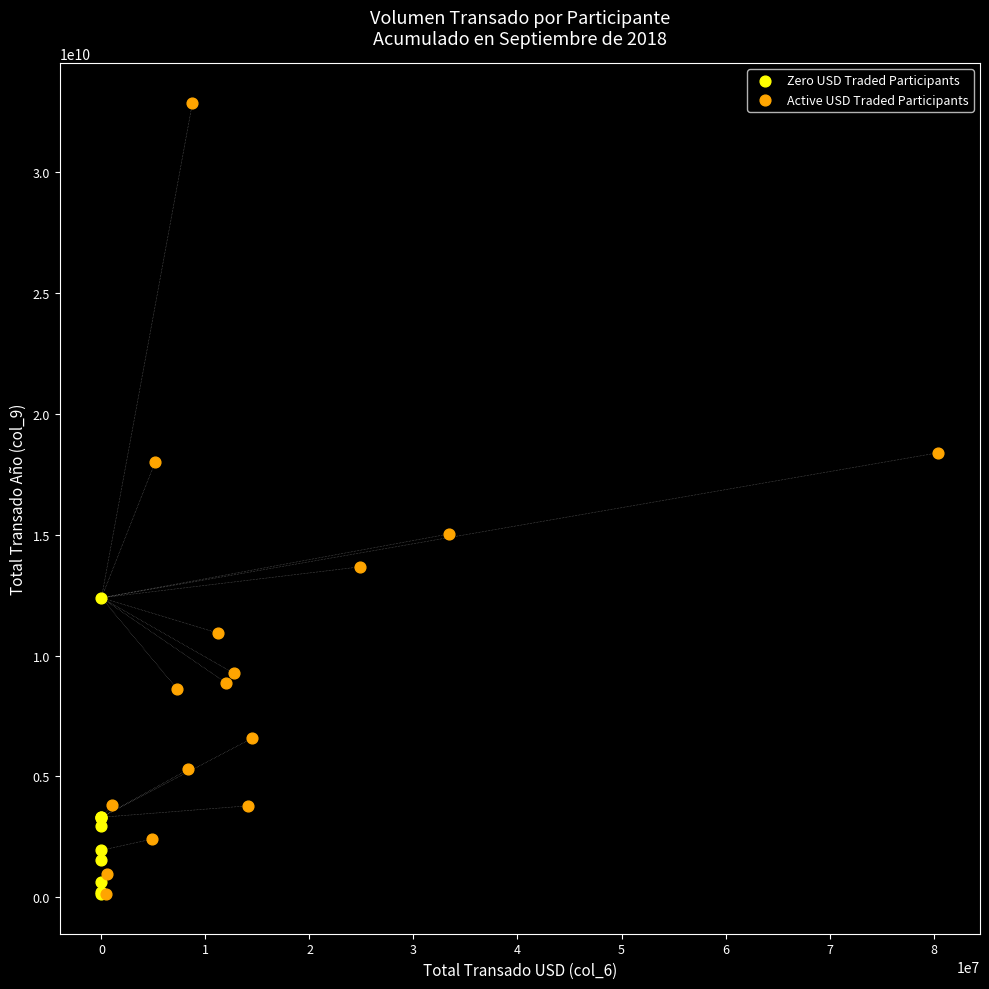

Which series has the widest spread of Y values?

Active USD Traded Participants